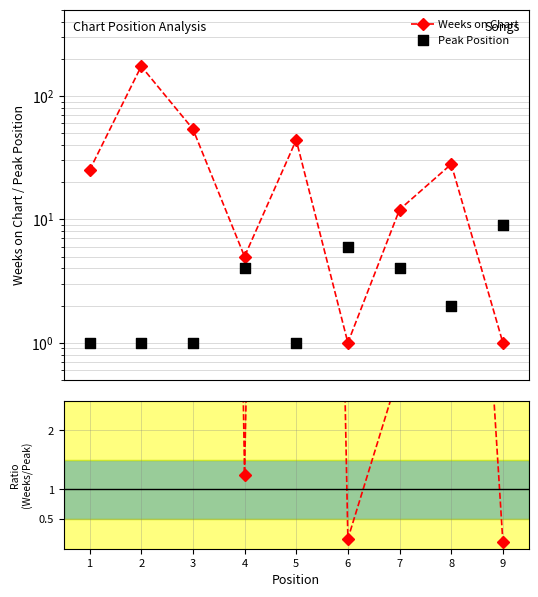

At which category is the sum across all series the highest?

2